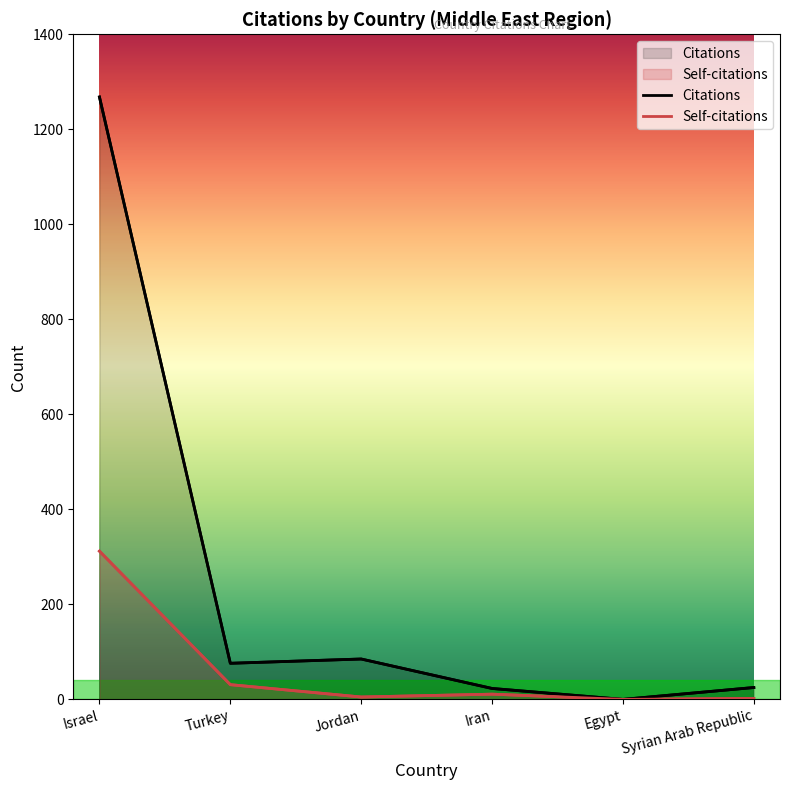

Reading right to left, extract all data points from this chart.

Citations: Syrian Arab Republic=25	Egypt=0	Iran=23	Jordan=85	Turkey=76	Israel=1268
Self-citations: Syrian Arab Republic=2	Egypt=0	Iran=11	Jordan=5	Turkey=31	Israel=312